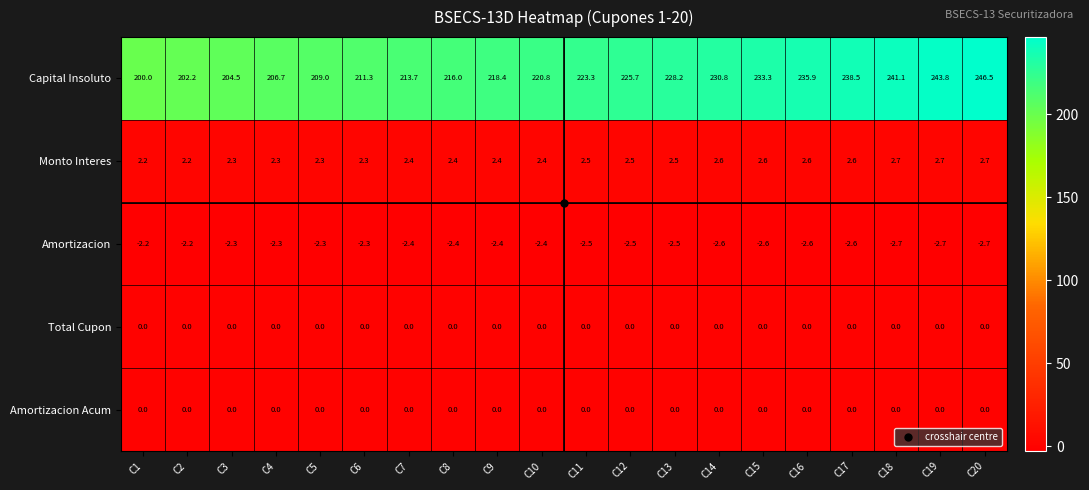

Which series changed the most between C16 and C18?

Capital Insoluto